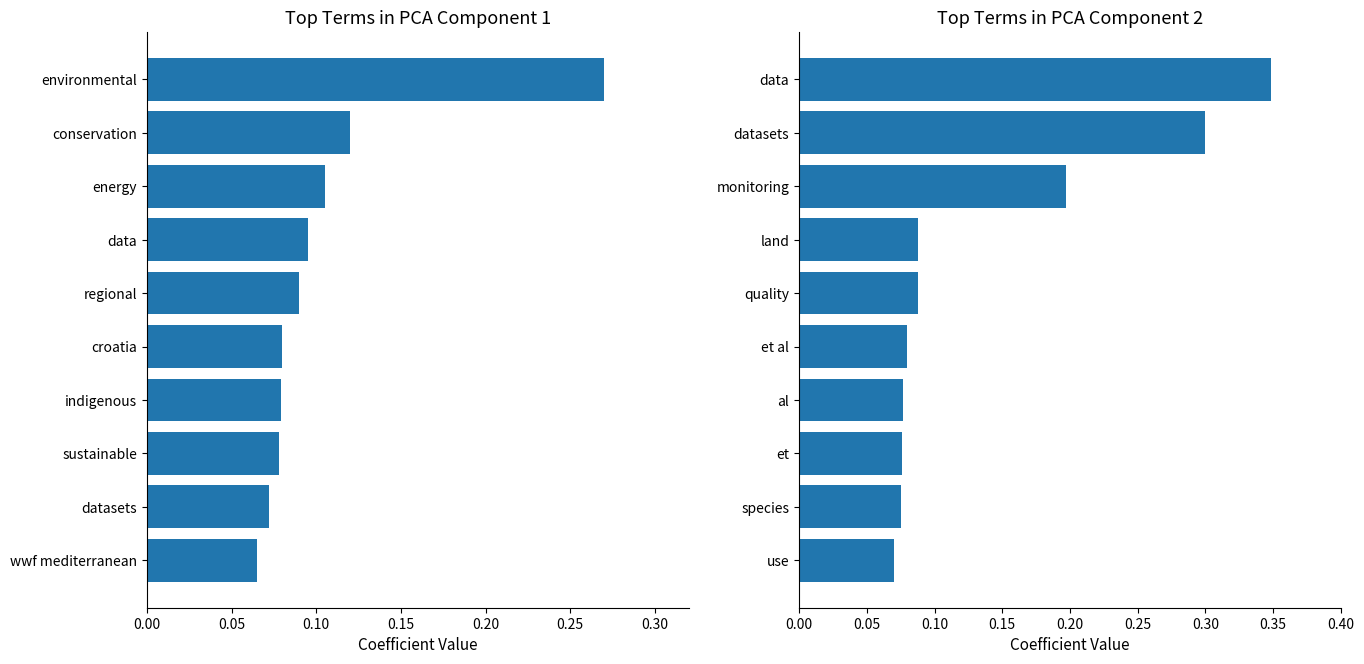

Between 0.00 and 9, which series saw the biggest shift?

Component 2